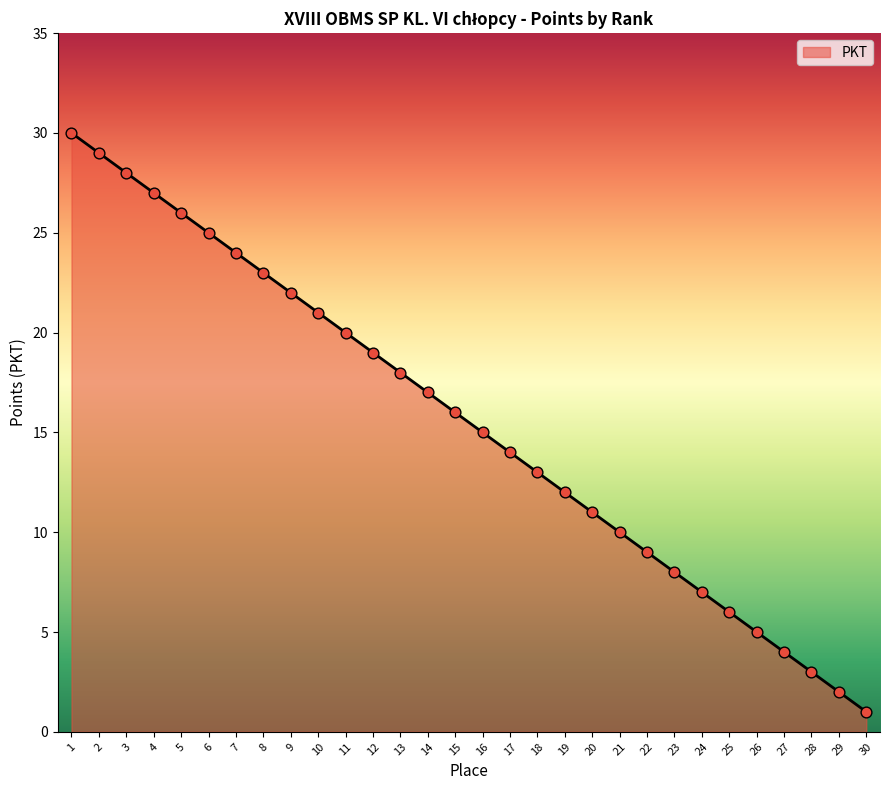

What is the change in value from 18 to 28?

-10